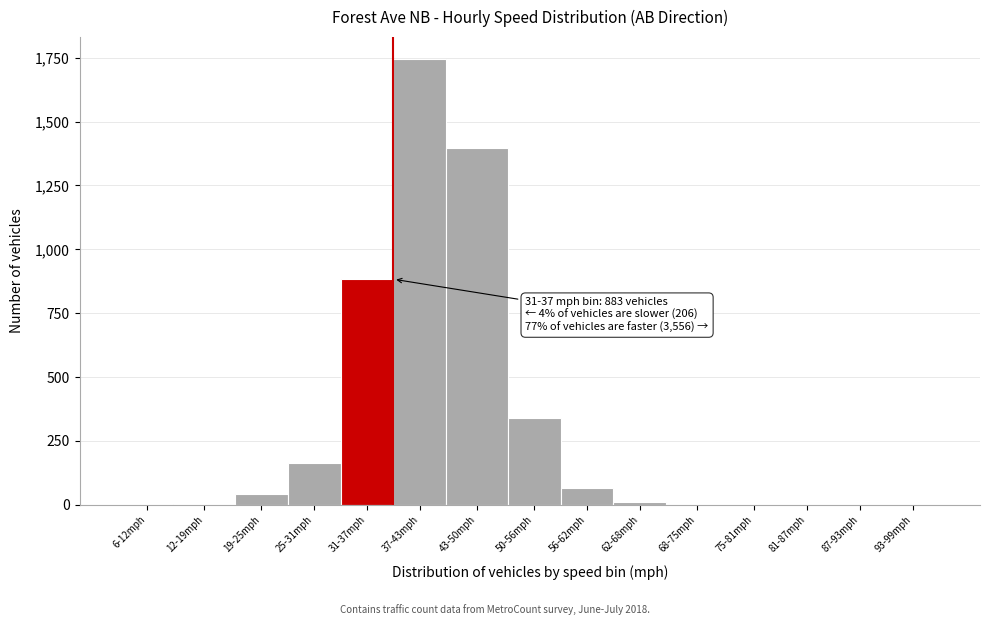

True or false: the data shows 0 at 75-81mph.

True